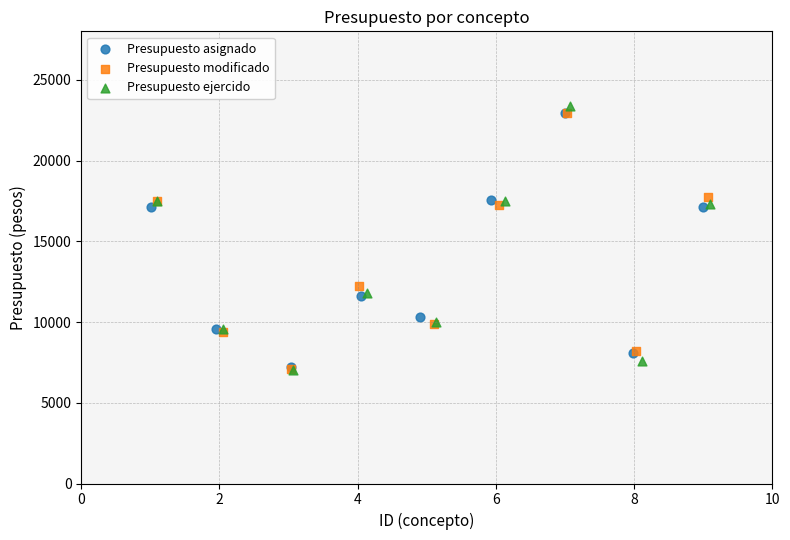

Which series has the largest Y range (max minus min)?

Presupuesto ejercido